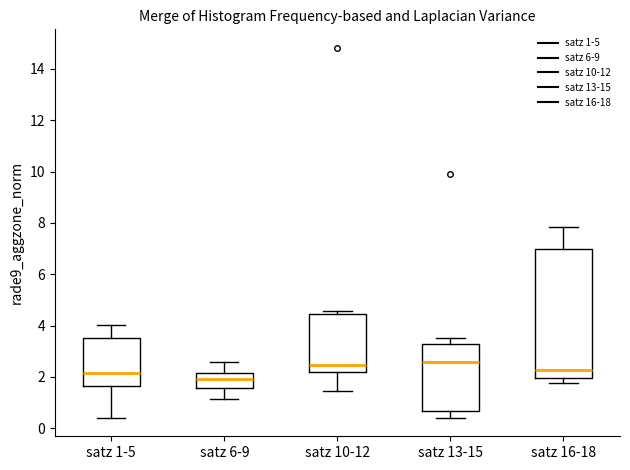

Which box has the lowest median line?

satz 6-9